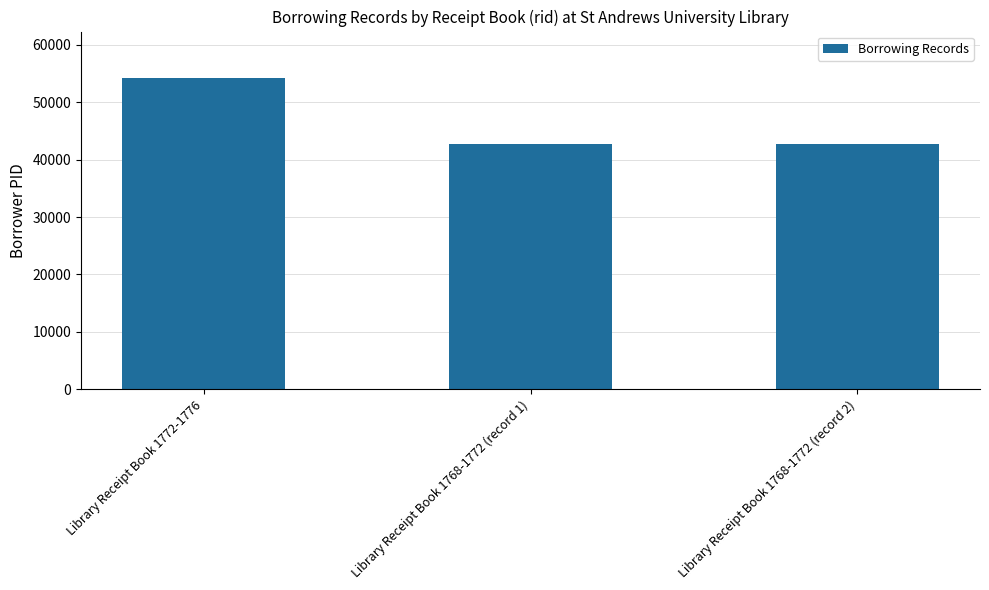

What is the smallest value displayed?

42767